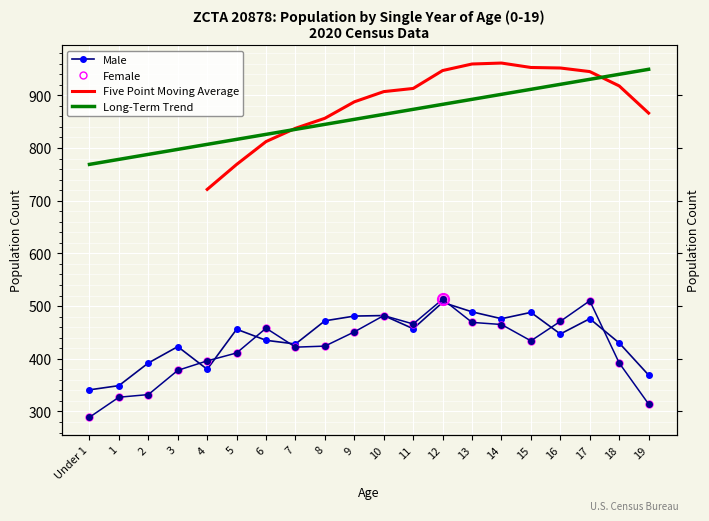

What is the difference between the Male values at 10 and 5?

26